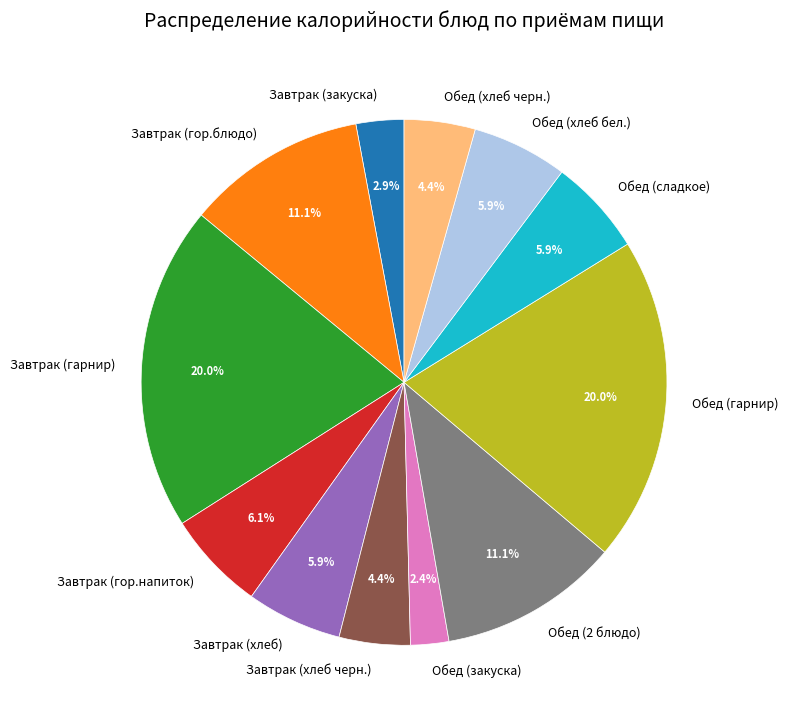

Which slice is the smallest?

Обед (закуска)